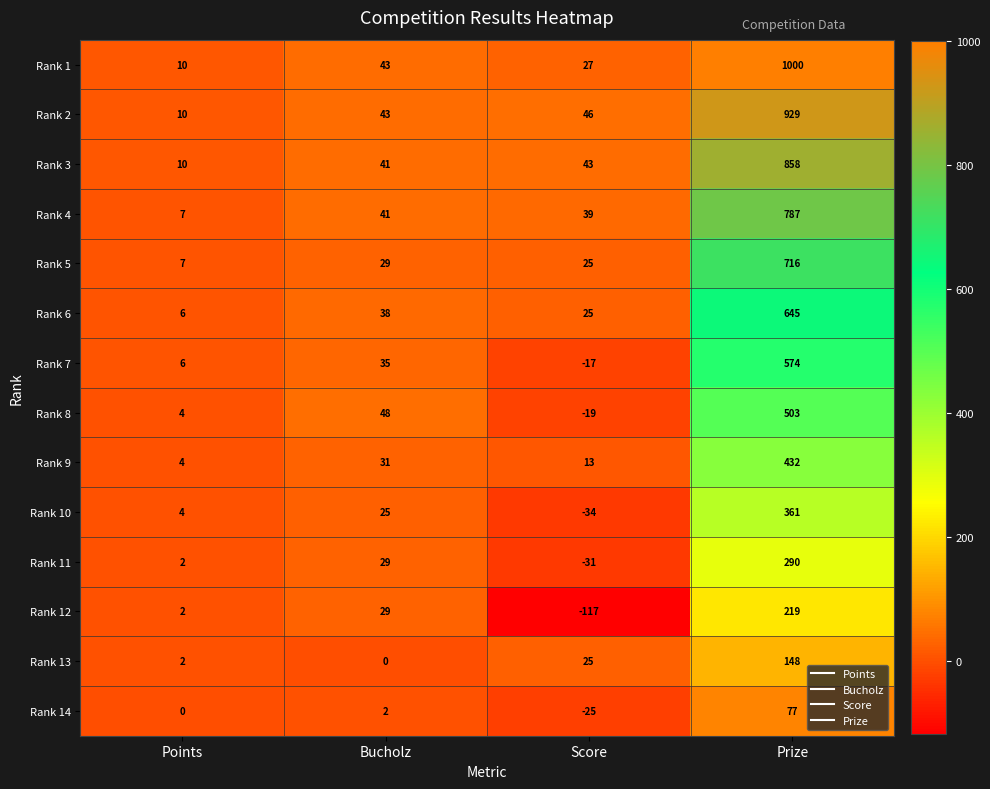

What is the difference between the maximum and minimum values in the Rank 9 series?

428